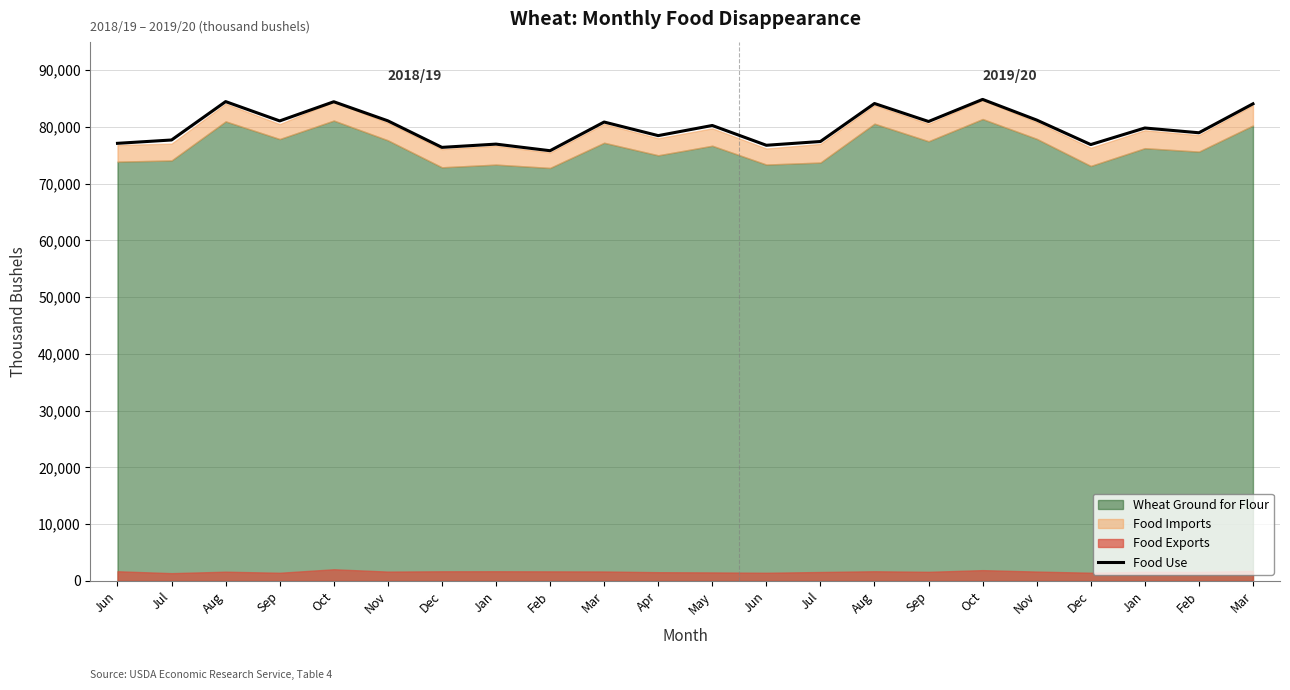

The chart shows a value of 80861 at Mar. True or false?

True